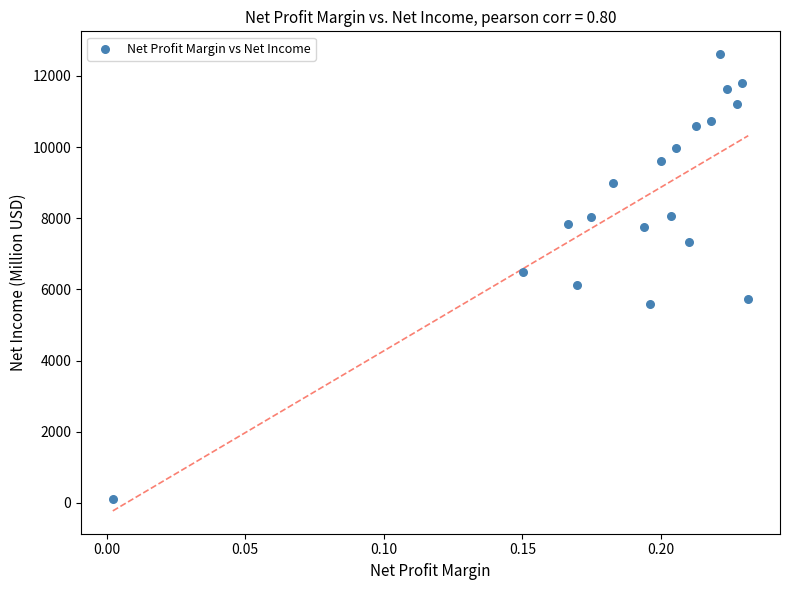

What is the range of Y values (max minus min)?

12503